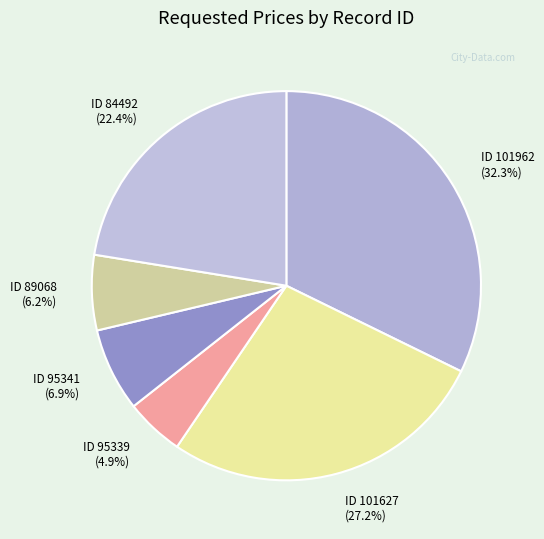

Does ID 89068 account for over 50% of the chart?

No